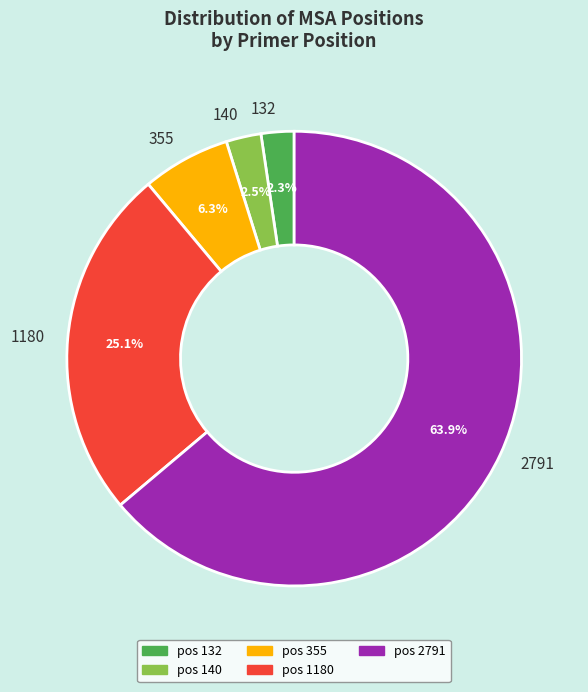

Does pos 355 account for over 50% of the chart?

No